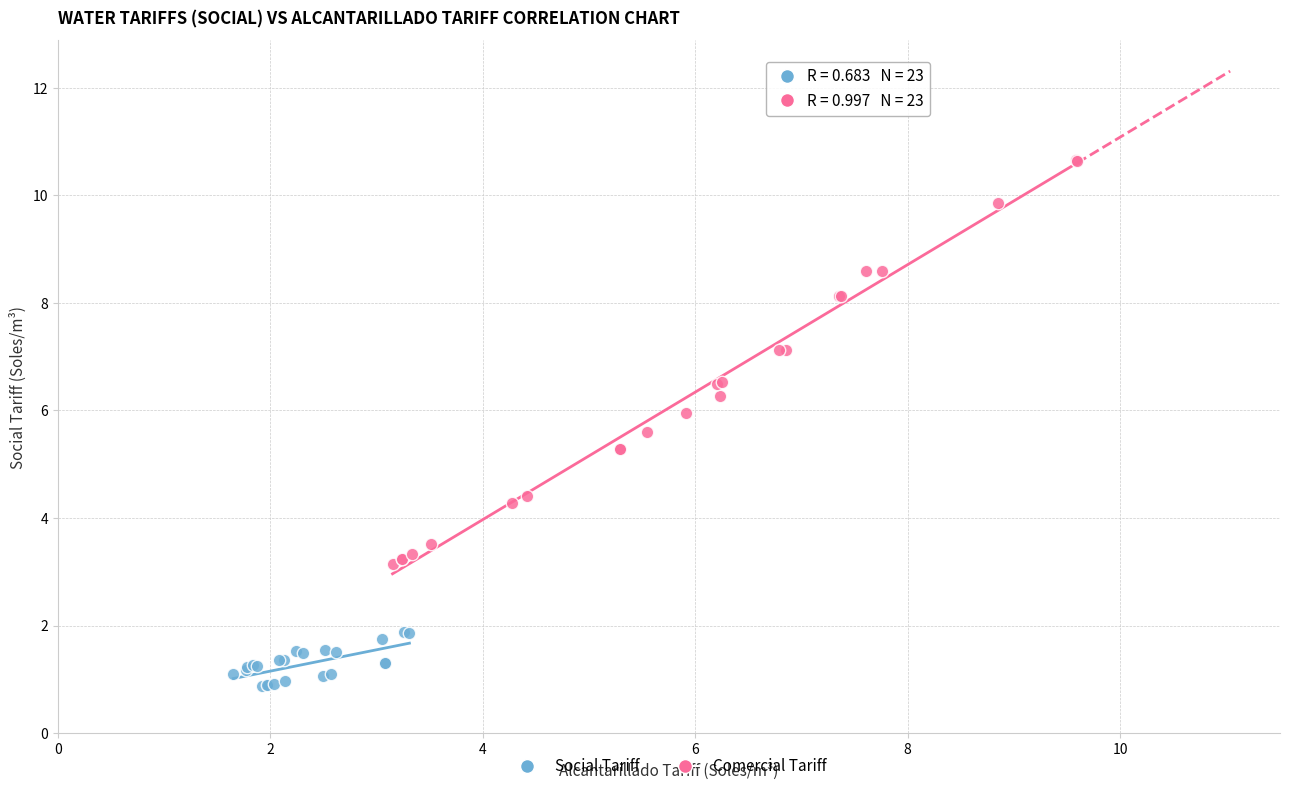

Which series contains the lowest Y value?

Social Tariff